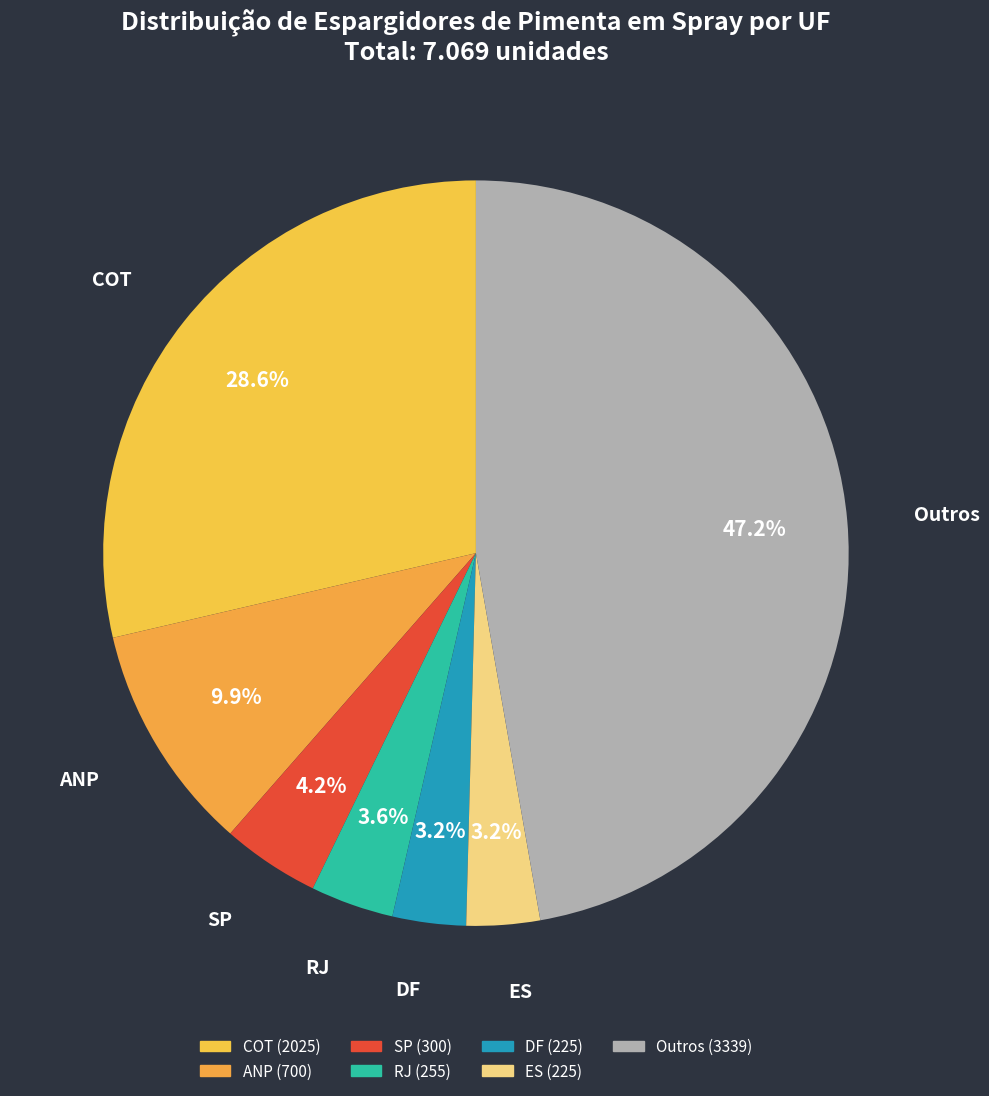

How many slices are in this pie chart?

7